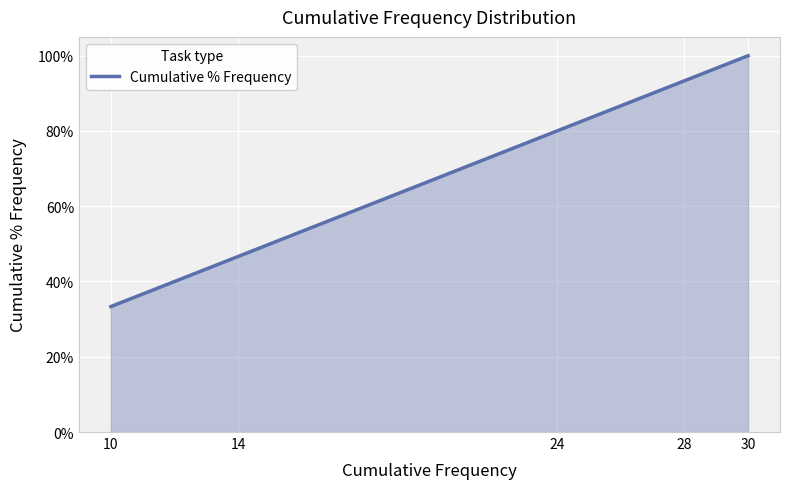

Reading right to left, transcribe all the data shown in this chart.

30=1.0	28=0.9	24=0.8	14=0.5	10=0.3